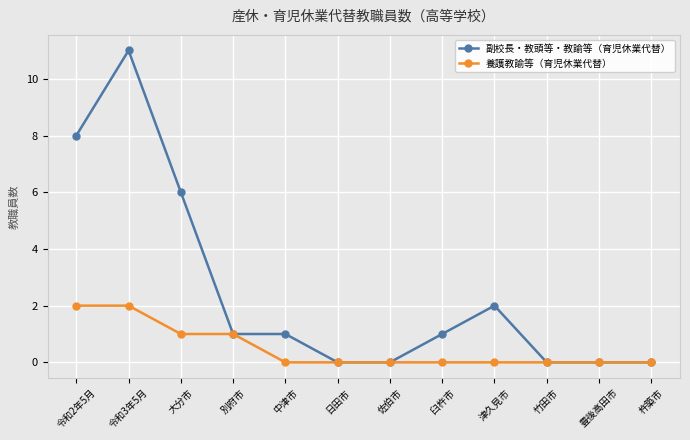

At how many categories does at least one series exceed 4?

3